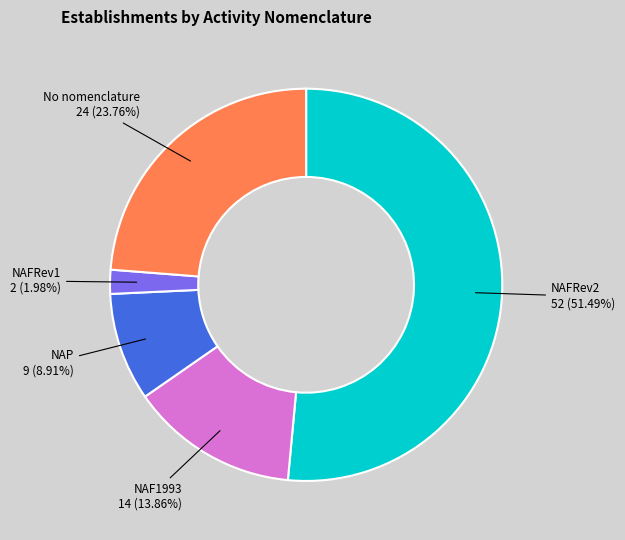

To the nearest percent, what is the average slice percentage?

20%